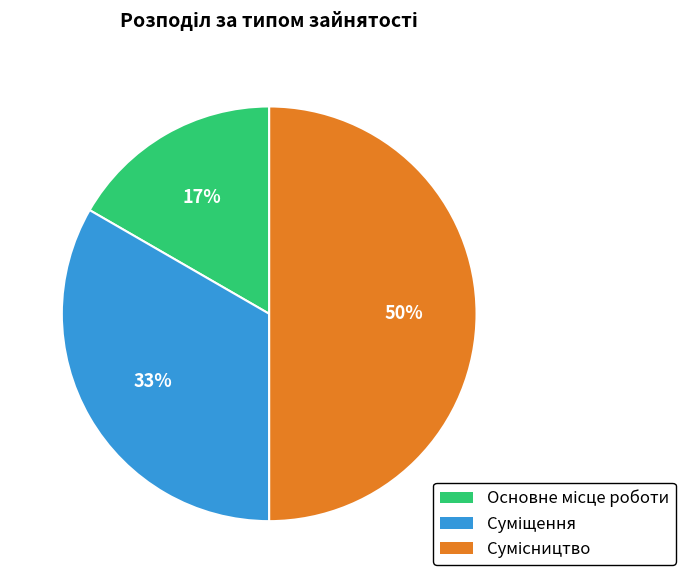

To the nearest percent, what is the difference between the largest and smallest slice percentages?

33%